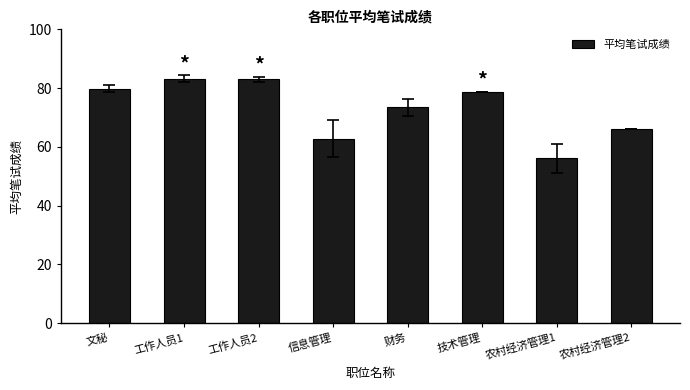

What is the label of the 5th bar from the left?

财务